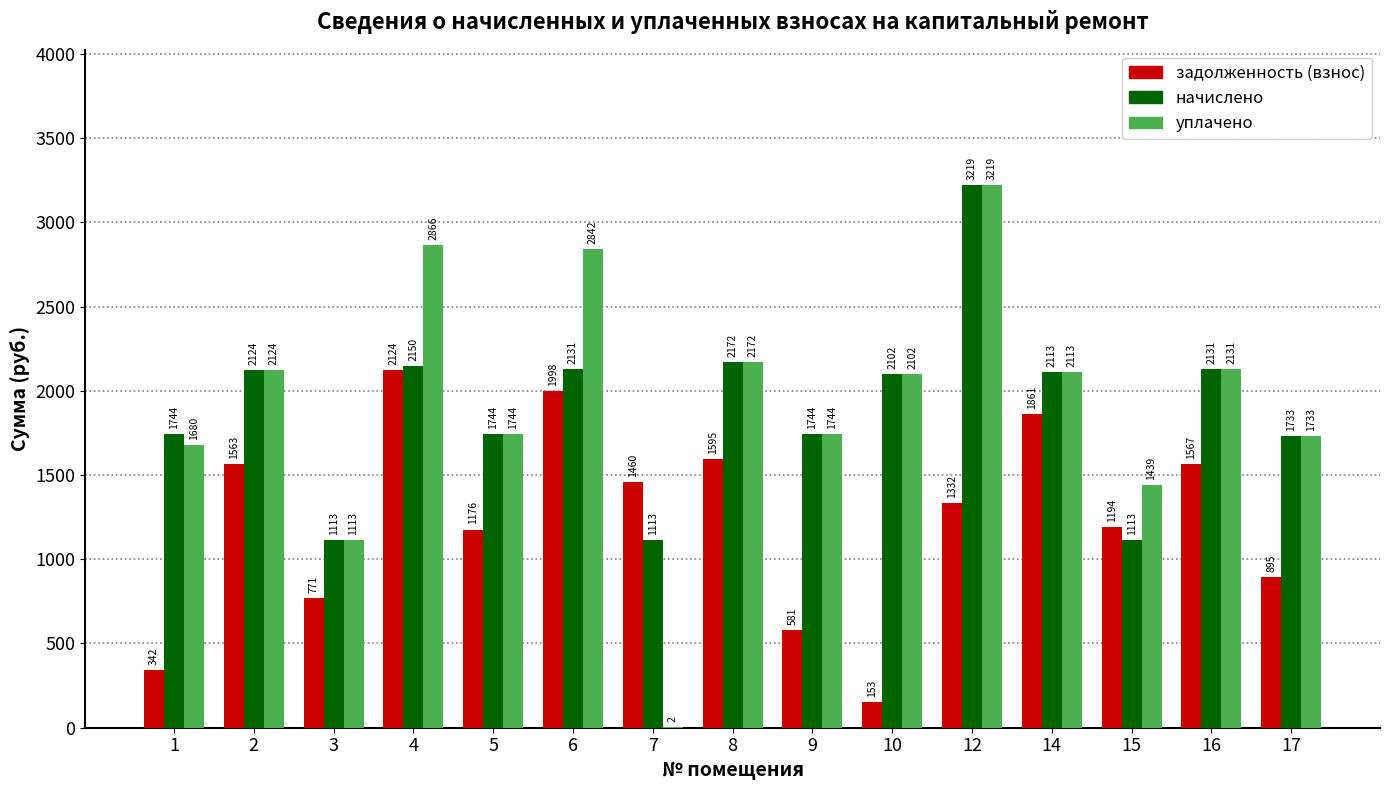

How many groups of bars are there?

15